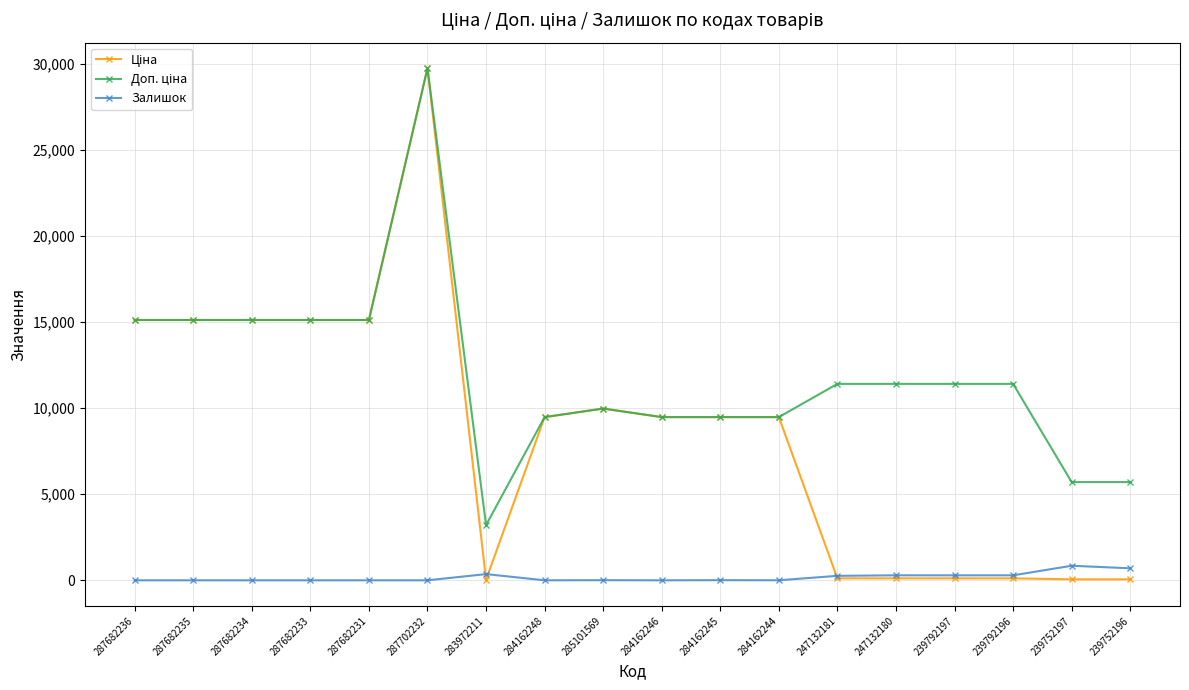

At which category is the sum across all series the highest?

287702232